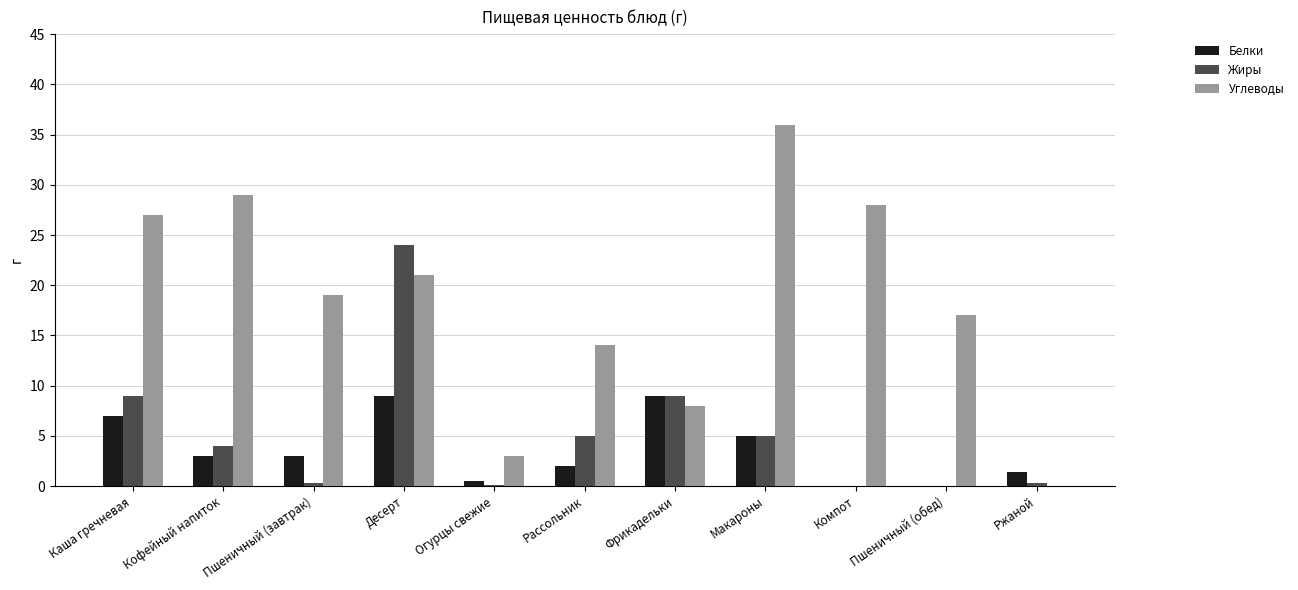

Between Макароны and Компот, which series saw the biggest shift?

Углеводы